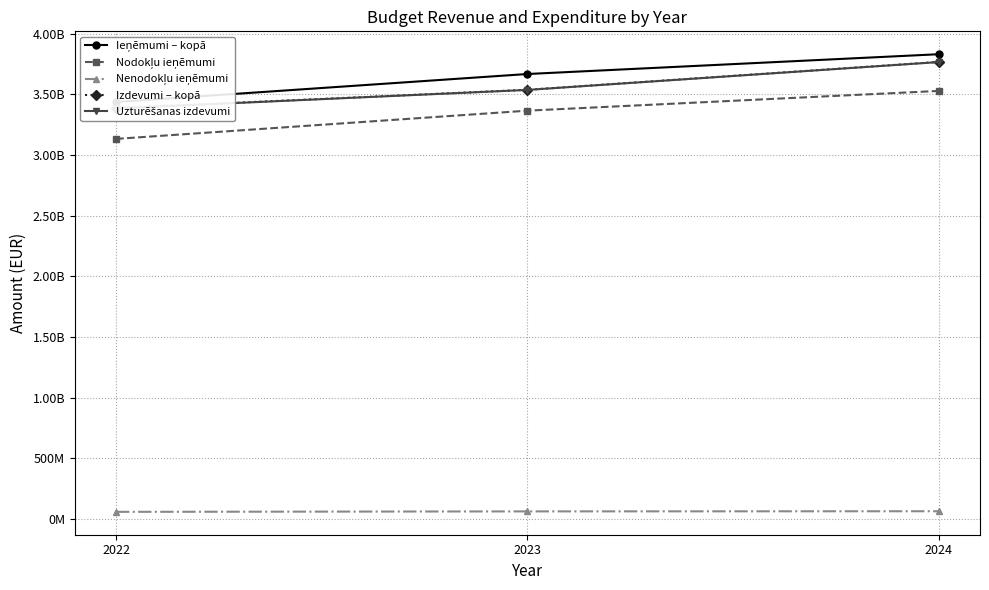

What is the value of the Ieņēmumi – kopā point at the 2nd from the left?

3668030346